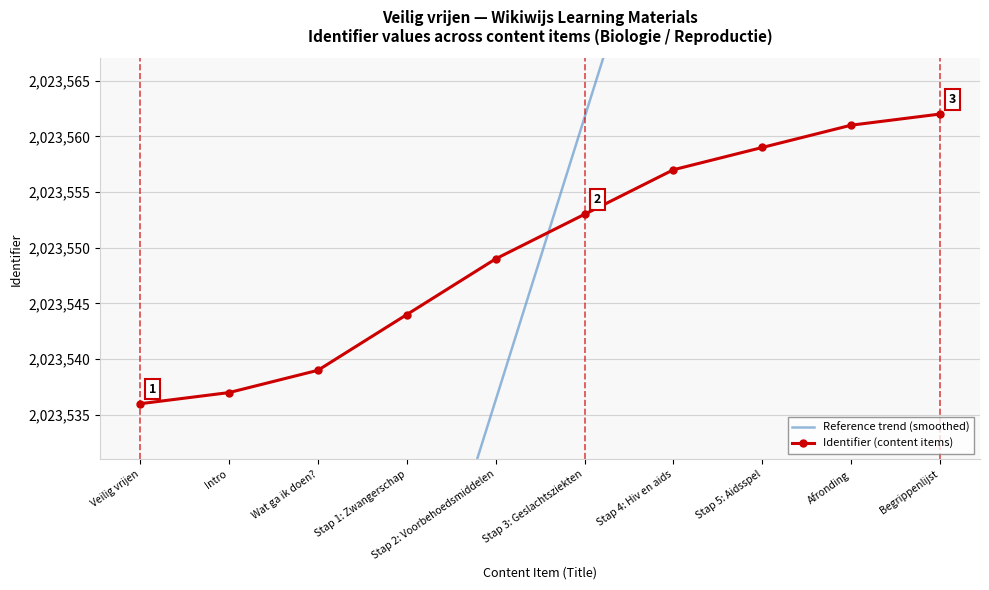

Reading left to right, list all the values displayed in this chart.

Reference trend (smoothed): Veilig vrijen=2023434.8	Intro=2023460.2	Wat ga ik doen?=2023485.6	Stap 1: Zwangerschap=2023510.9	Stap 2: Voorbehoedsmiddelen=2023536.3	Stap 3: Geslachtsziekten=2023561.7	Stap 4: Hiv en aids=2023587.1	Stap 5: Aidsspel=2023612.4	Afronding=2023637.8	Begrippenlijst=2023663.2
Identifier (content items): Veilig vrijen=2023536.0	Intro=2023537.0	Wat ga ik doen?=2023539.0	Stap 1: Zwangerschap=2023544.0	Stap 2: Voorbehoedsmiddelen=2023549.0	Stap 3: Geslachtsziekten=2023553.0	Stap 4: Hiv en aids=2023557.0	Stap 5: Aidsspel=2023559.0	Afronding=2023561.0	Begrippenlijst=2023562.0